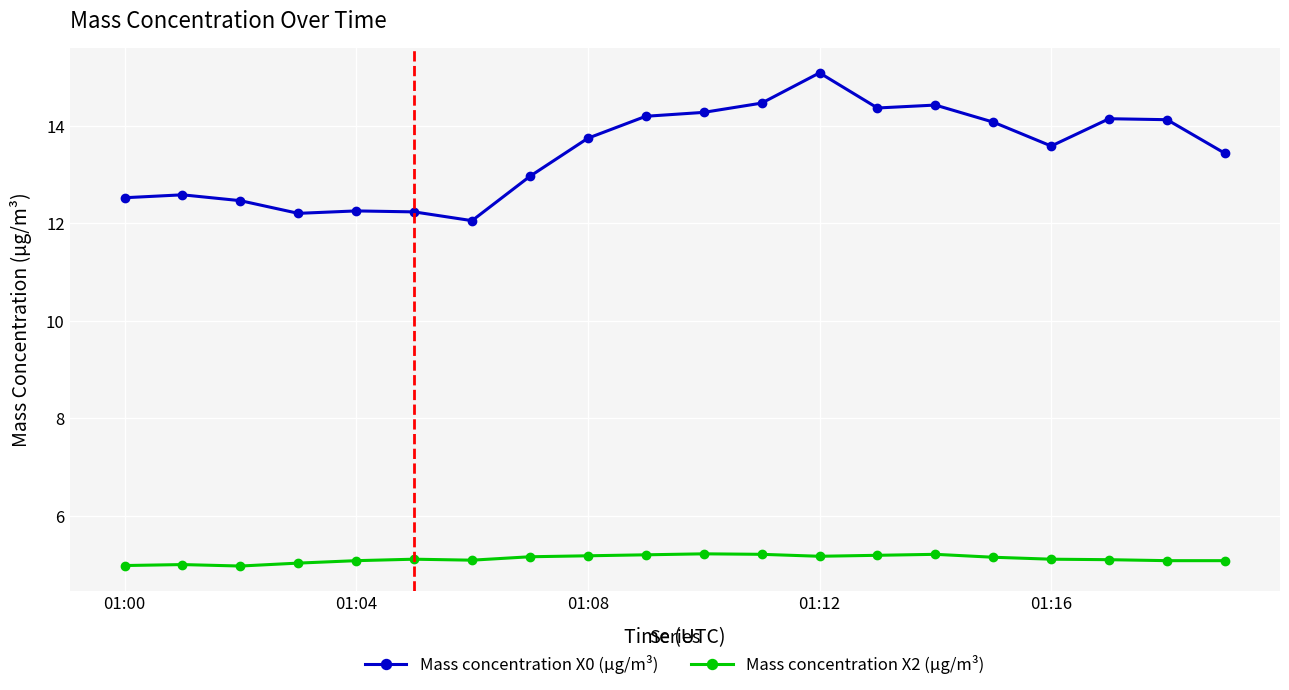

How many distinct data groups are displayed?

2